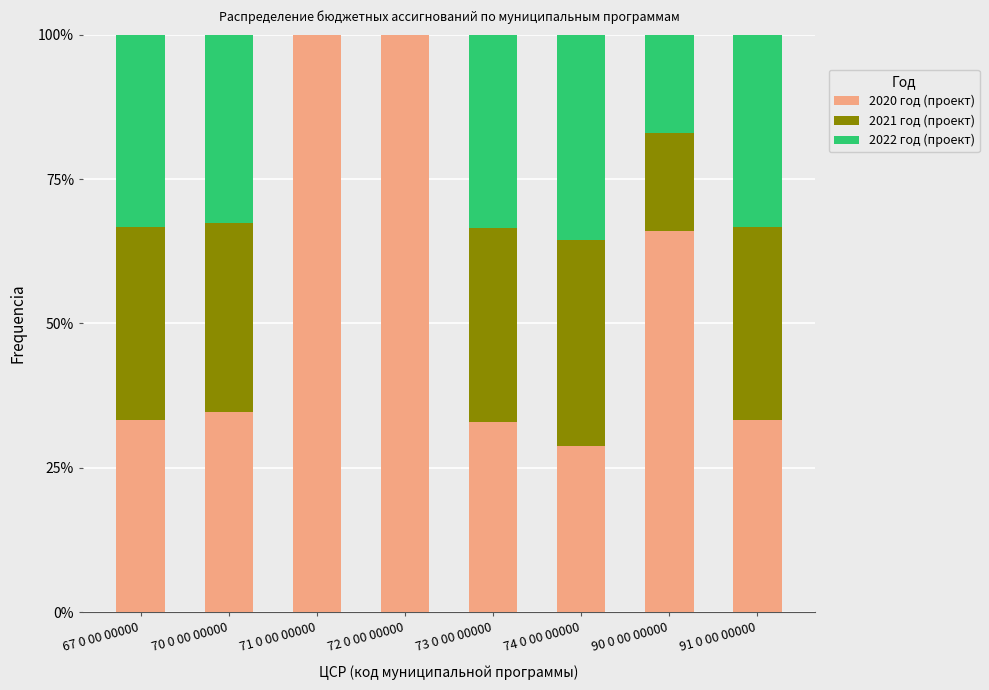

Are the bars grouped side by side (vs. stacked)?

No